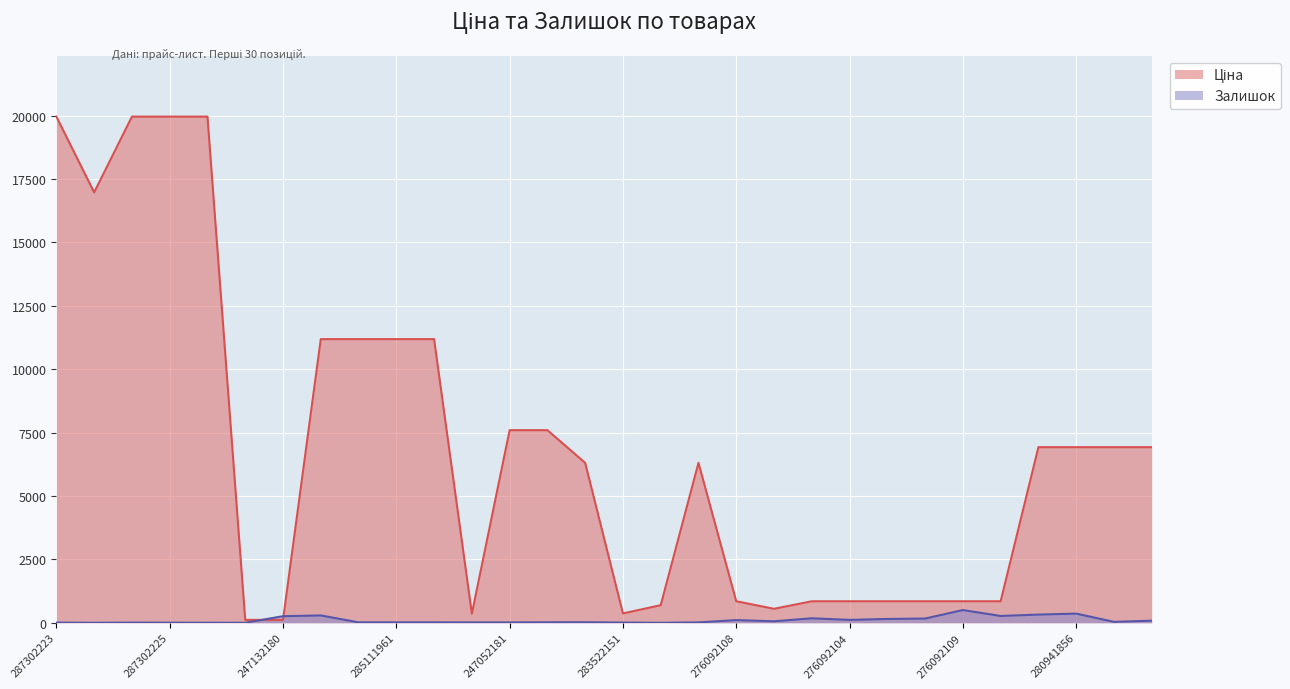

Is it true that Залишок equals 114.0 at 276092104?

True